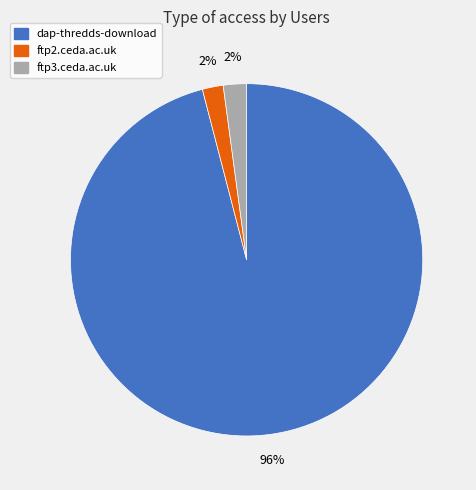

Which category has the biggest portion of the pie?

dap-thredds-download